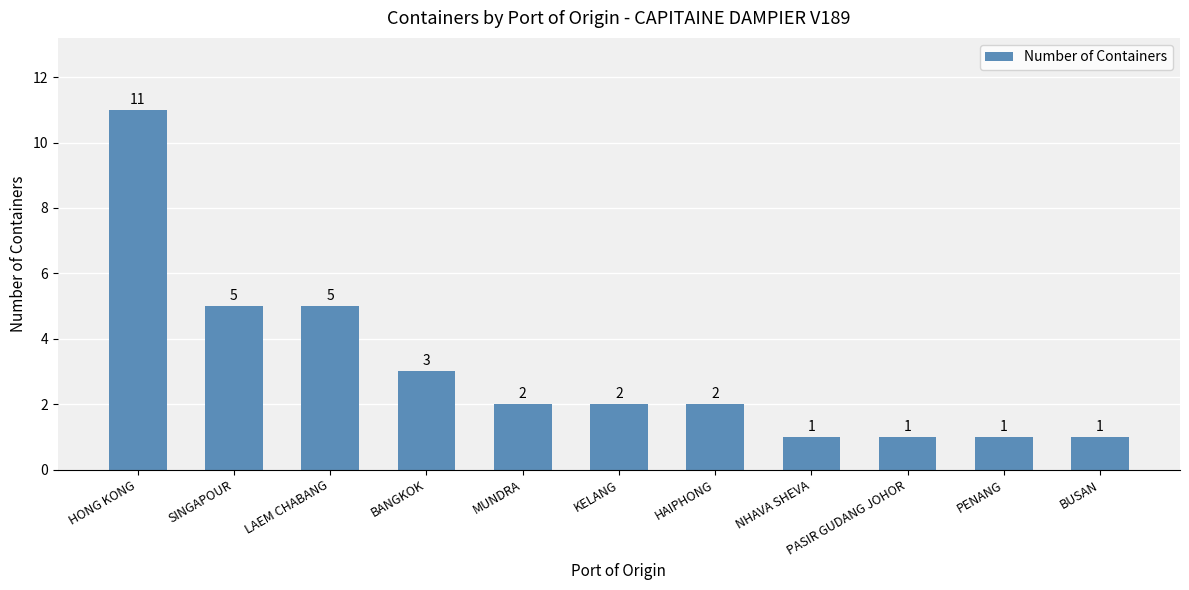

How many values are between 1 and 5?

10